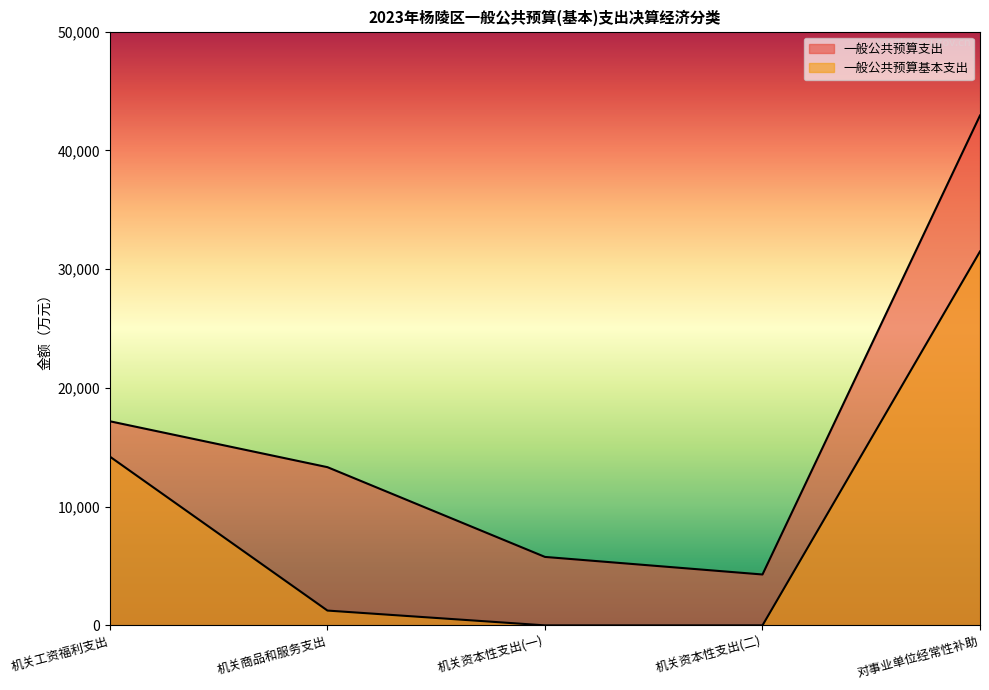

Which series has the largest total across all categories?

一般公共预算支出